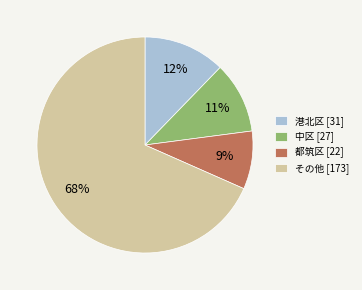

Between 港北区 [31] and 中区 [27], which is larger?

港北区 [31]